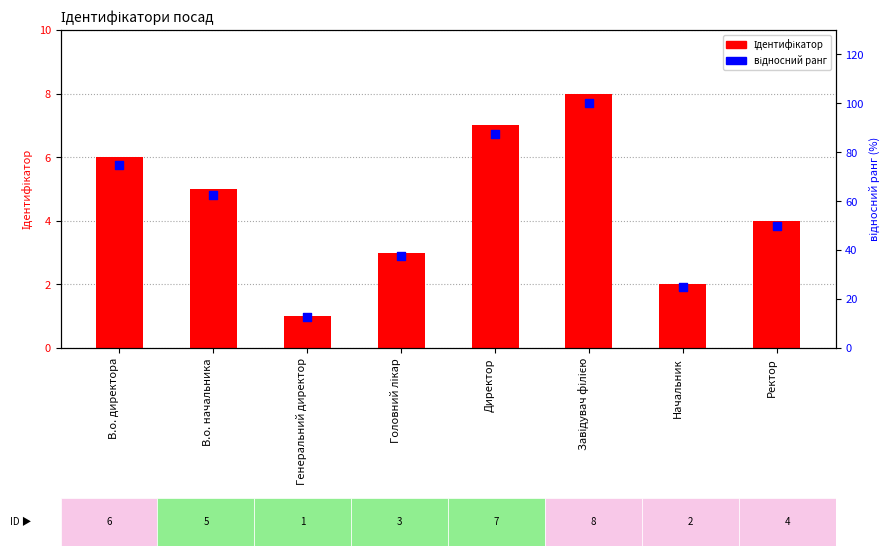

Which series reaches the maximum Y coordinate?

відносний ранг